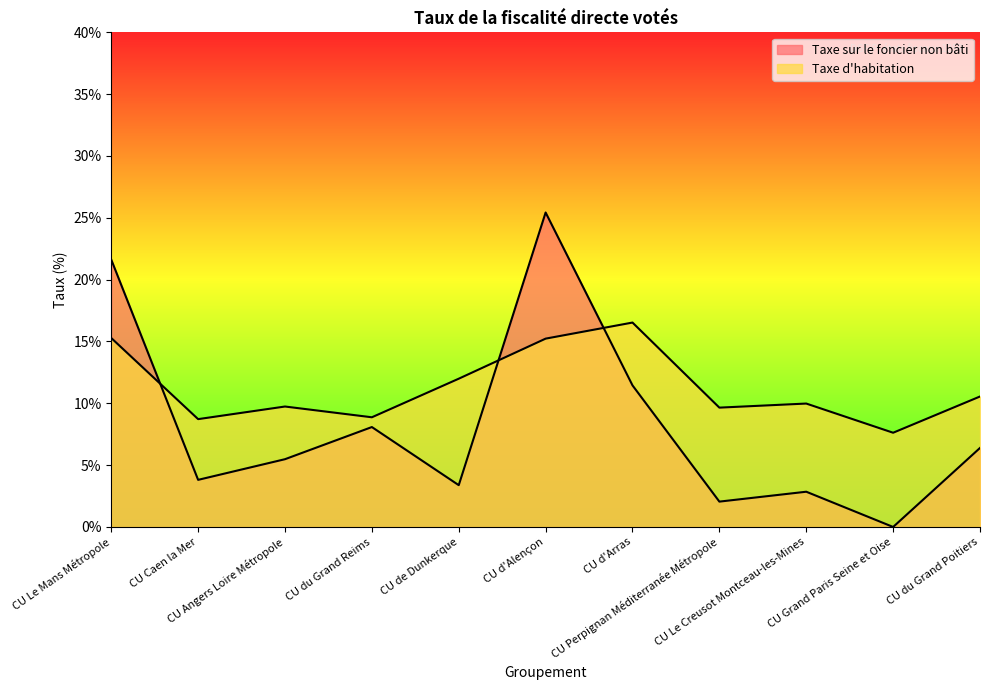

How many lines are shown in the chart?

2